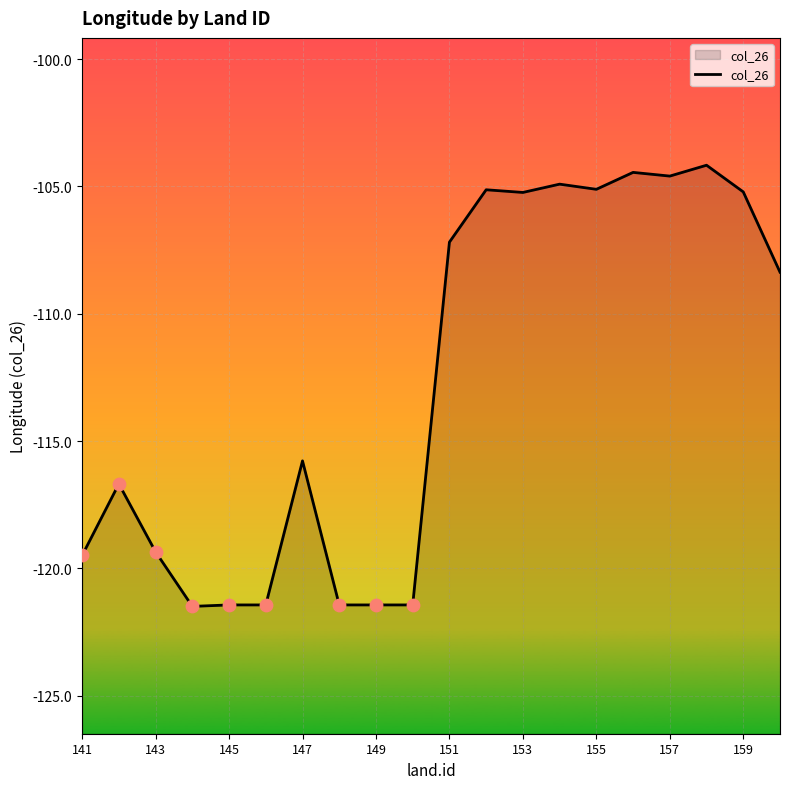

Between 16 and 11, which is larger?

16